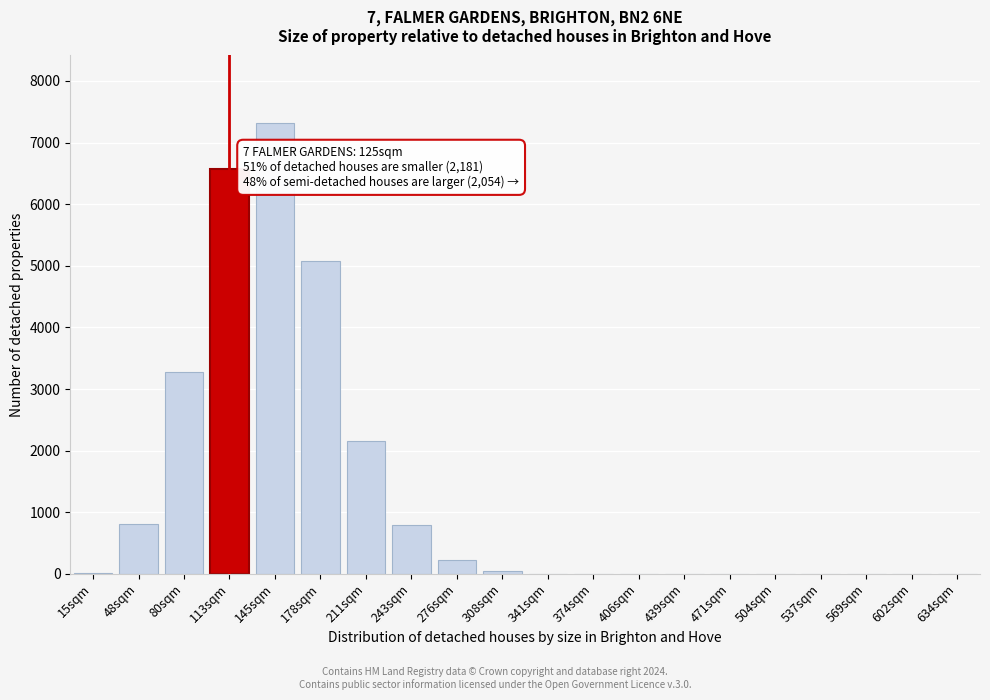

Is it true that the value at 537sqm is 0?

True